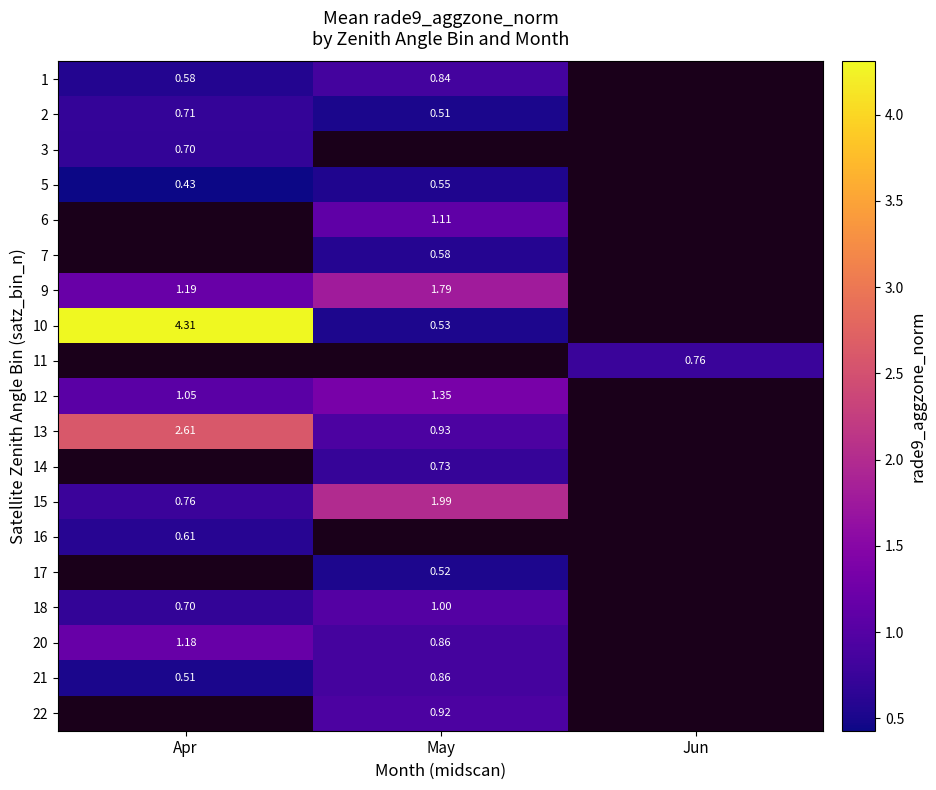

How many data points does each series have?

3